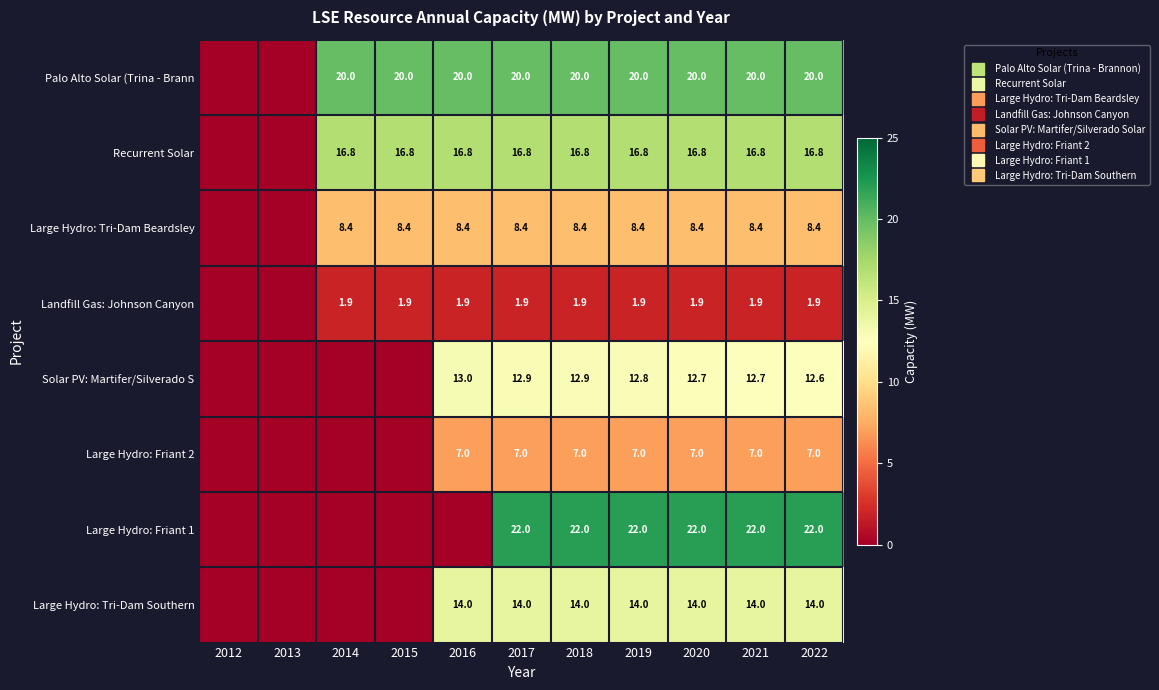

Which has a higher value, 2019 or 2020?

2019